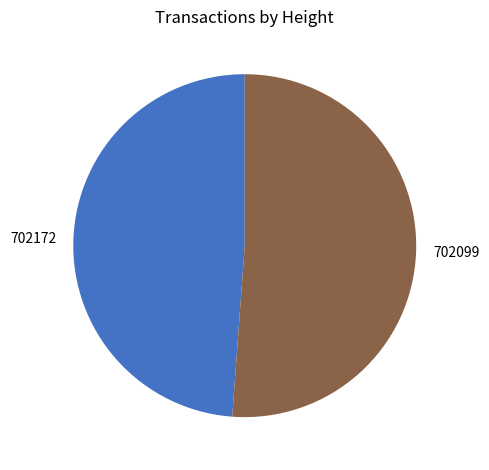

Is 702172 the majority of the pie?

No